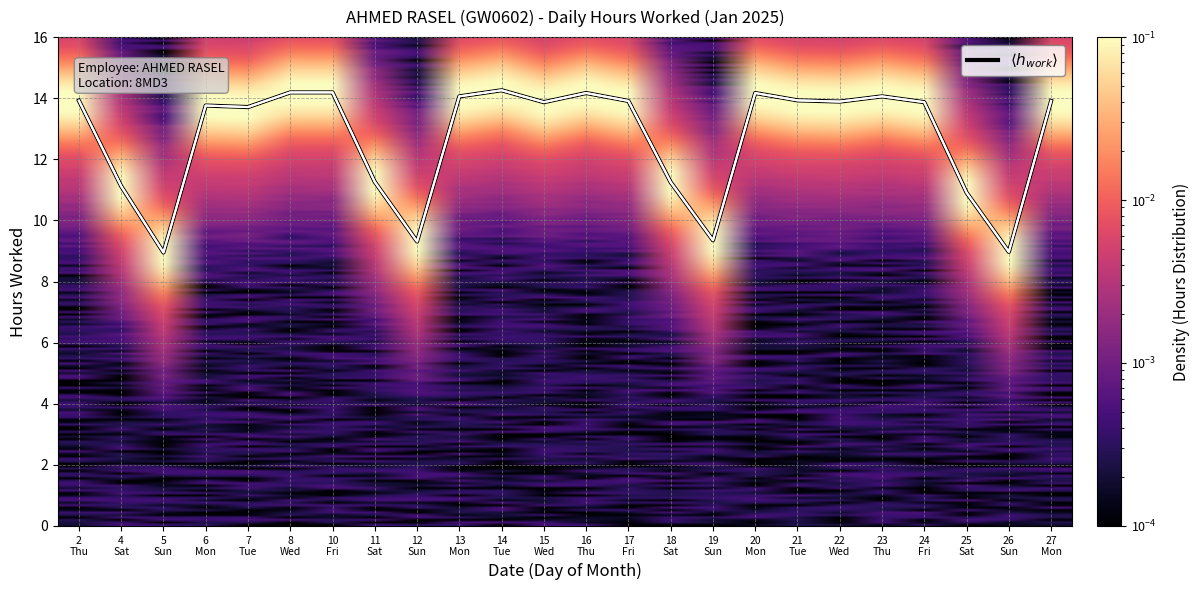

What is the maximum value shown in the chart?

14.3